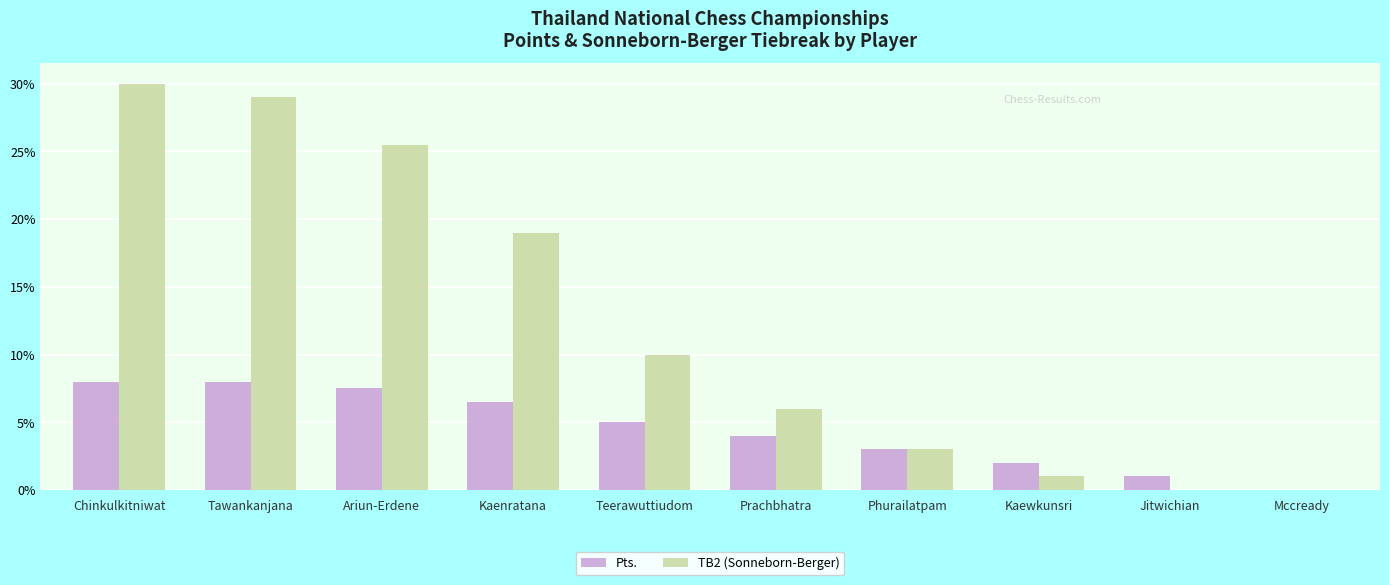

What is the sum of the Pts. values at Jitwichian and Chinkulkitniwat?

9.0